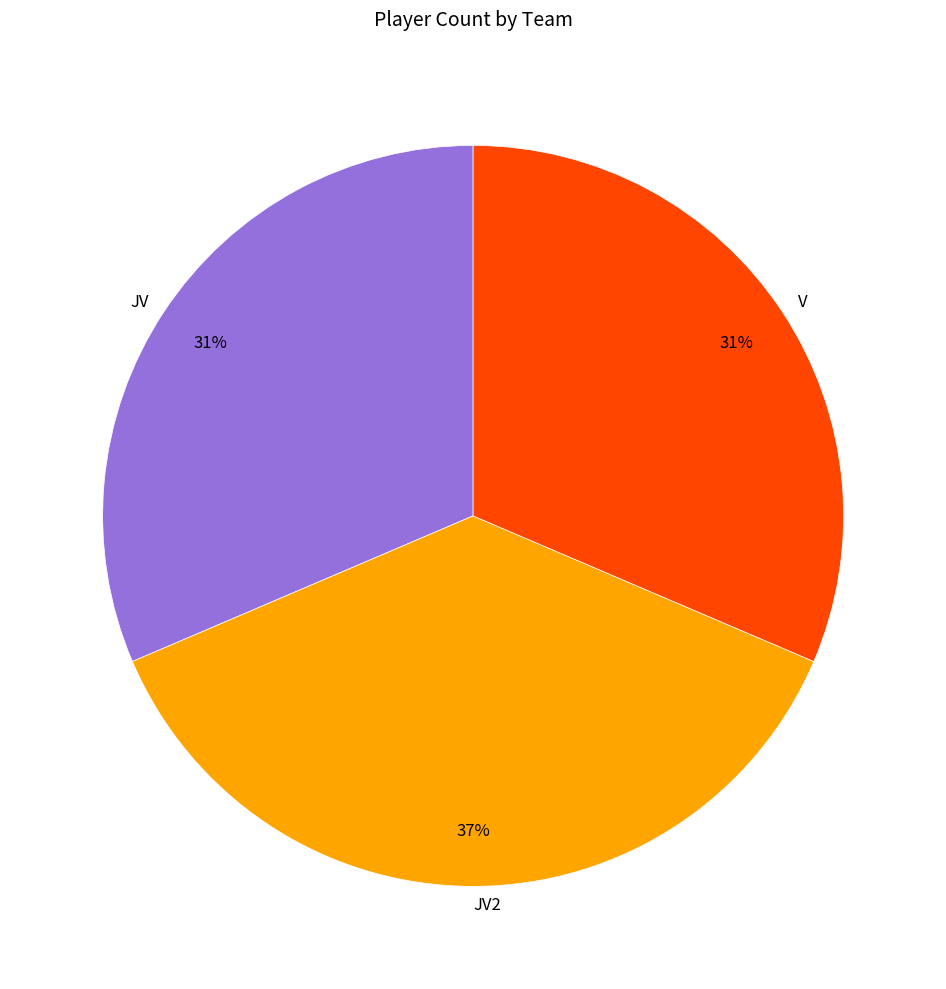

Which slice is the largest?

JV2